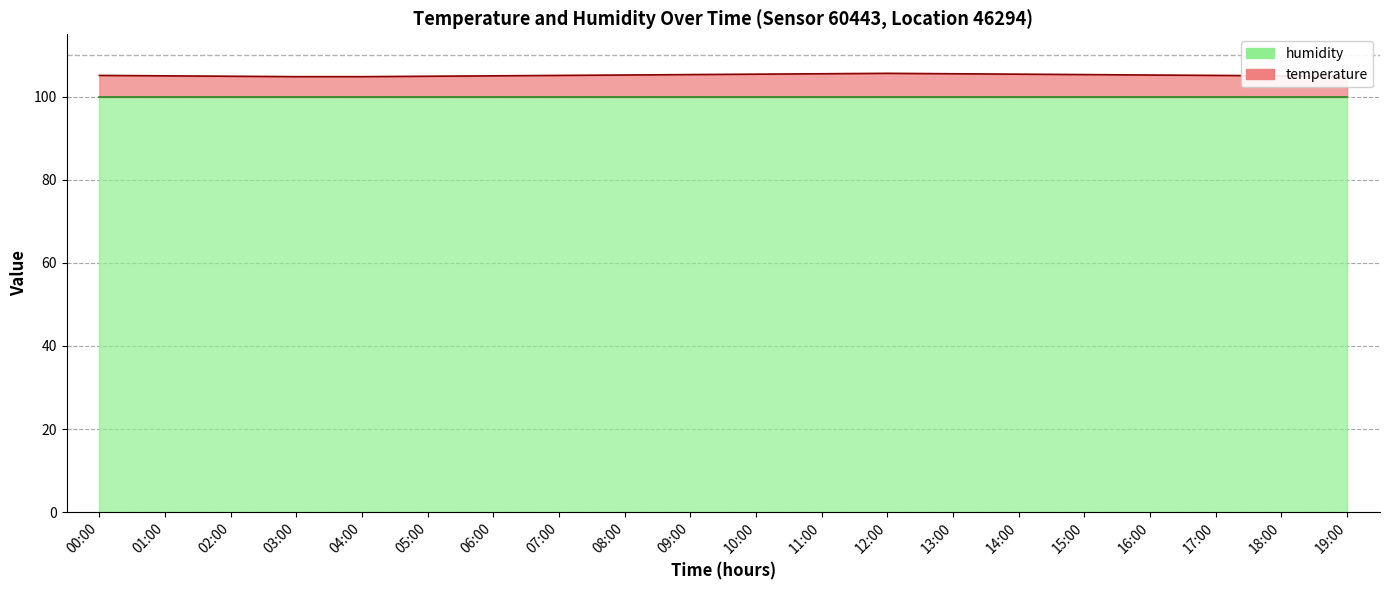

How many values are below 105?

5